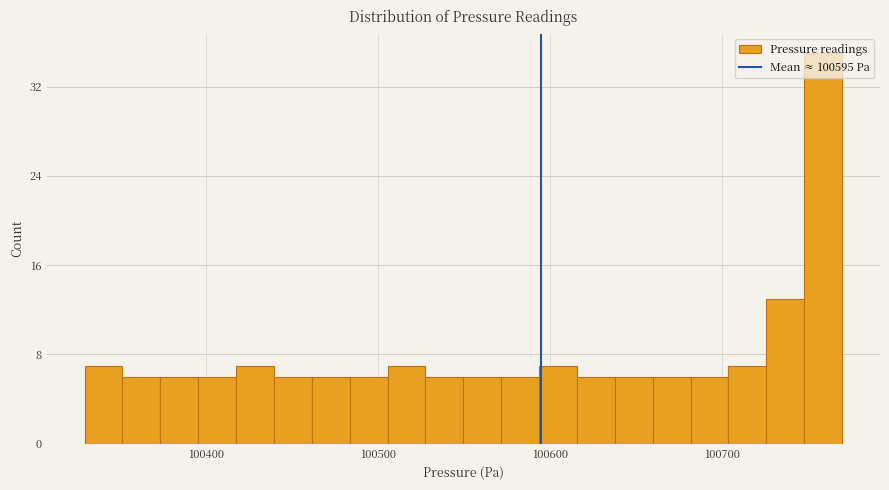

Around what value on the x-axis is the tallest bar? Give the approximate position of its centre, as read against the axis.

100760